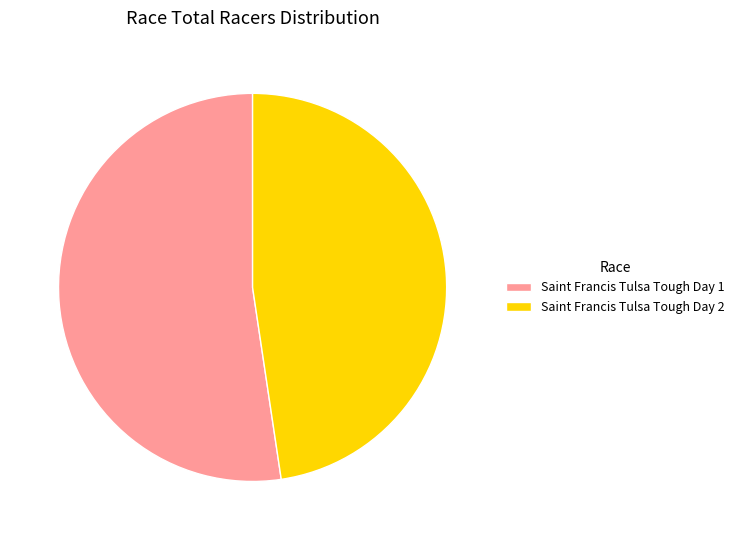

Between Saint Francis Tulsa Tough Day 1 and Saint Francis Tulsa Tough Day 2, which is larger?

Saint Francis Tulsa Tough Day 1